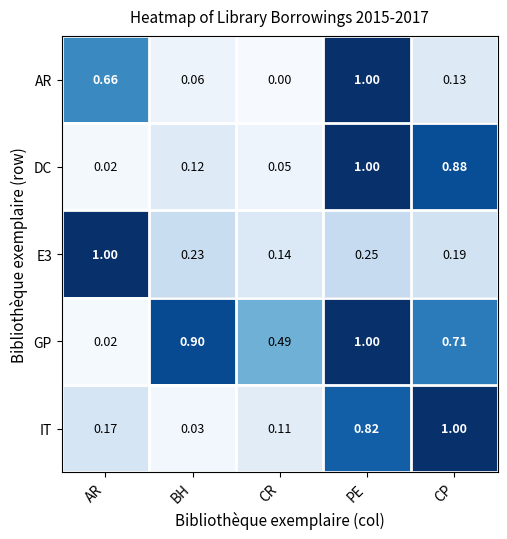

Between AR and CP, which series saw the biggest shift?

DC